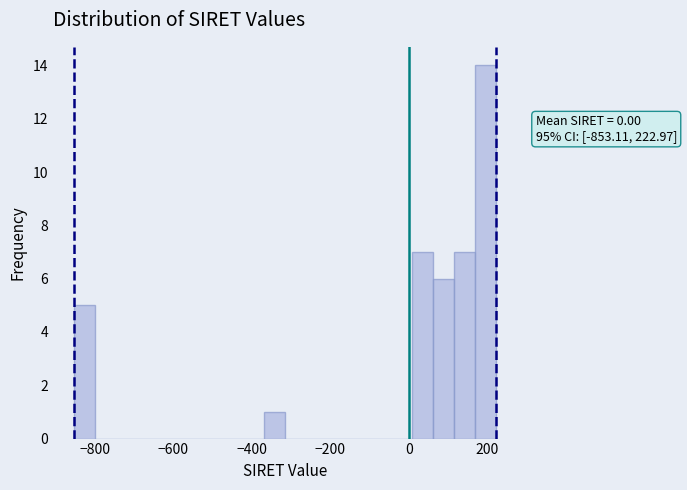

Around what value on the x-axis is the tallest bar? Give the approximate position of its centre, as read against the axis.

200